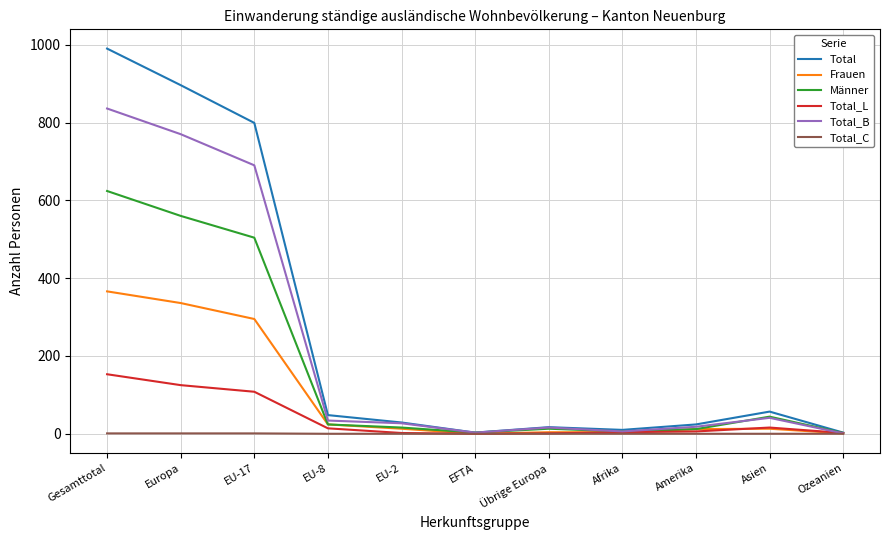

The Total_C series shows 0 at Übrige Europa. True or false?

True